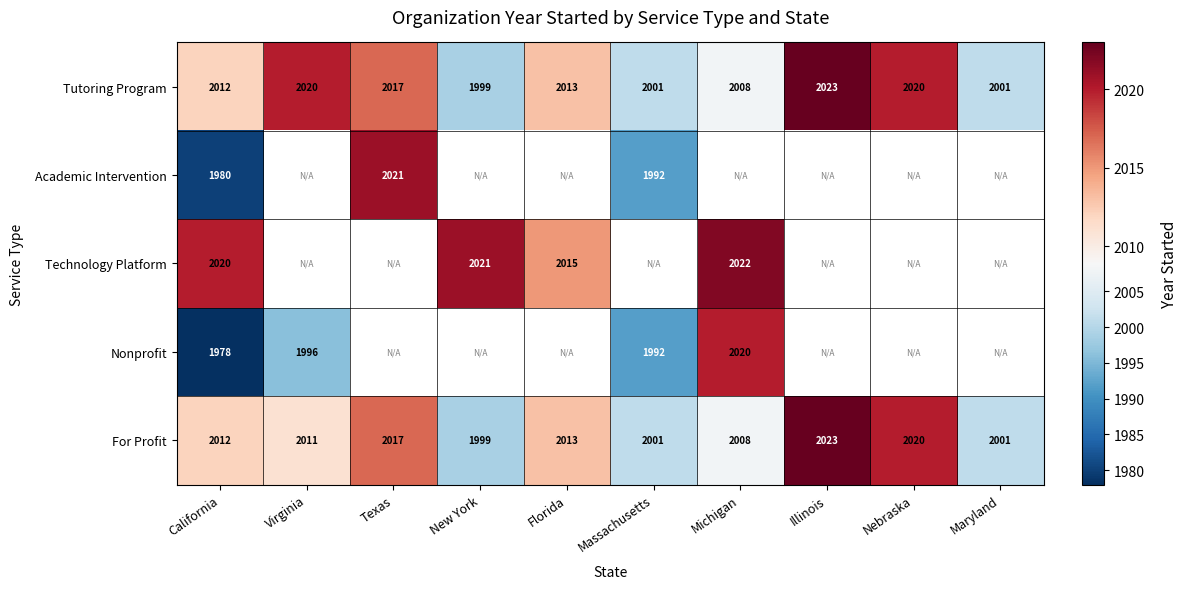

What is the highest value of the For Profit series?

2023